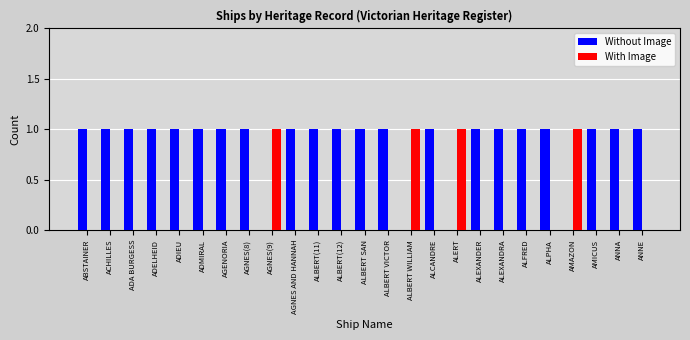

The value of Without Image at ABSTAINER is 1. True or false?

True